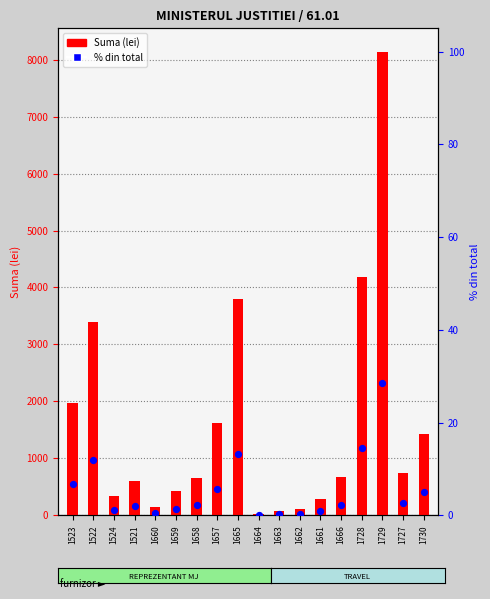

Which series contains the highest Y value?

Suma (lei)